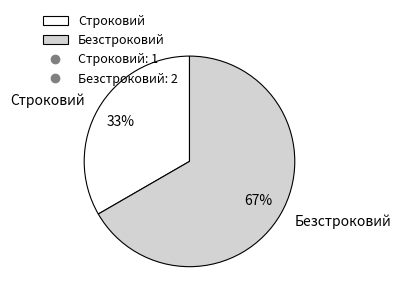

Is there a majority slice in this chart?

Yes